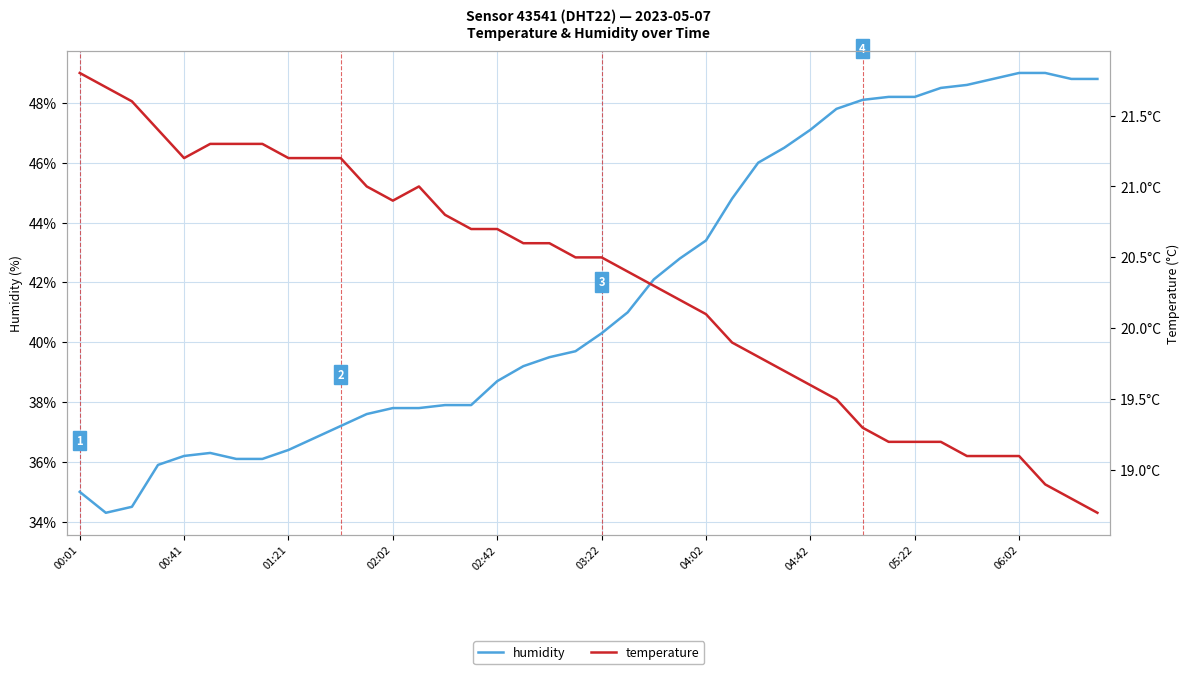

True or false: humidity has a value of 36.2 at 00:41.

True